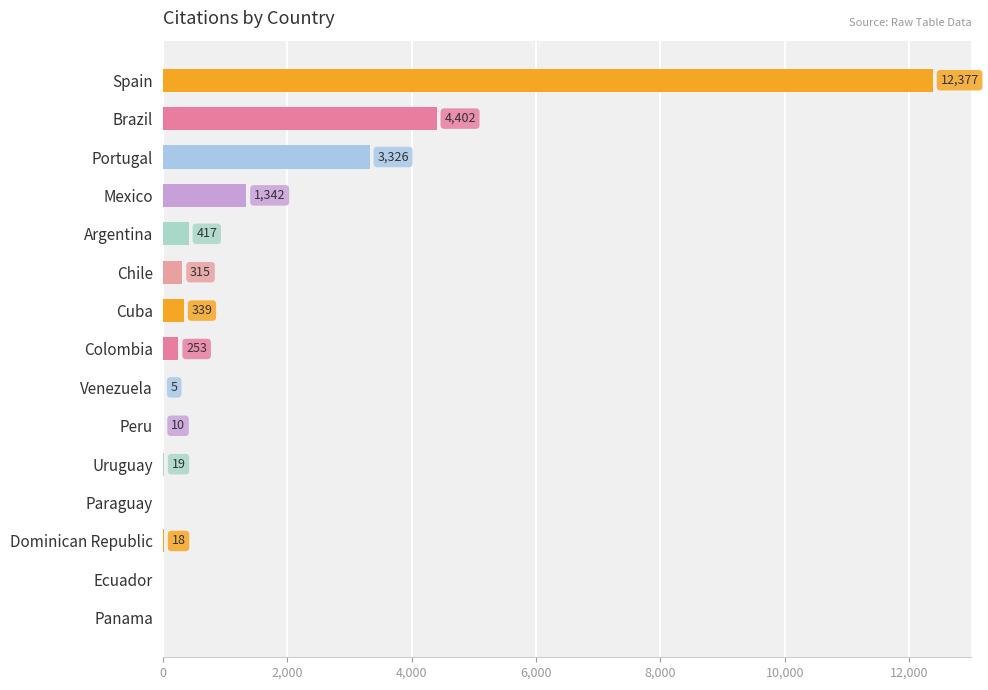

Reading top to bottom, transcribe all the data shown in this chart.

Spain=12377	Brazil=4402	Portugal=3326	Mexico=1342	Argentina=417	Chile=315	Cuba=339	Colombia=253	Venezuela=5	Peru=10	Uruguay=19	Paraguay=0	Dominican Republic=18	Ecuador=0	Panama=0